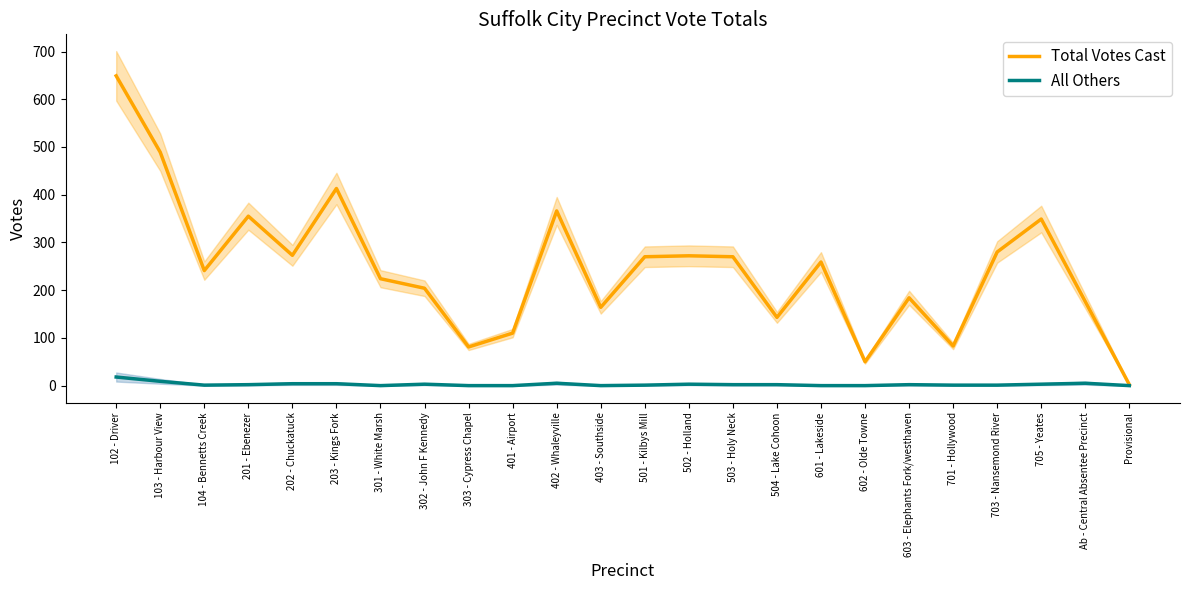

Between 201 - Ebenezer and 705 - Yeates, which series saw the biggest shift?

Total Votes Cast